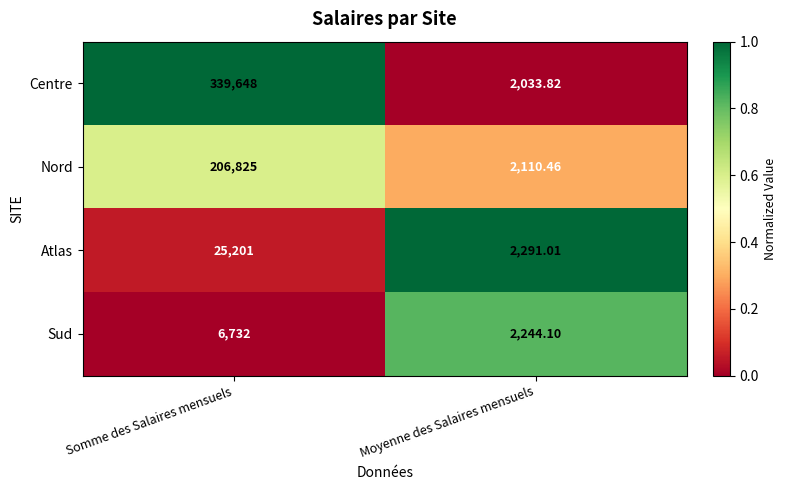

Which series has the largest total across all categories?

Centre